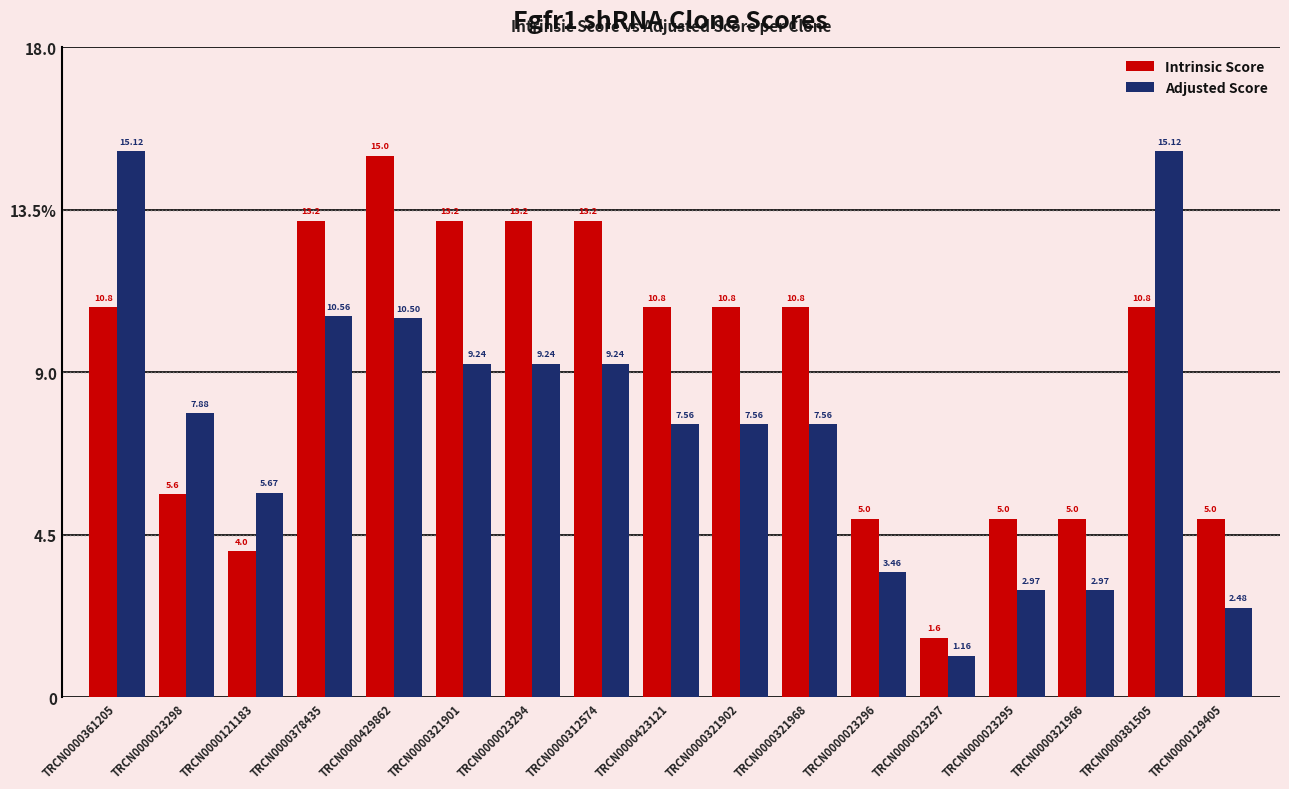

Which category has the highest value across all series?

TRCN0000361205